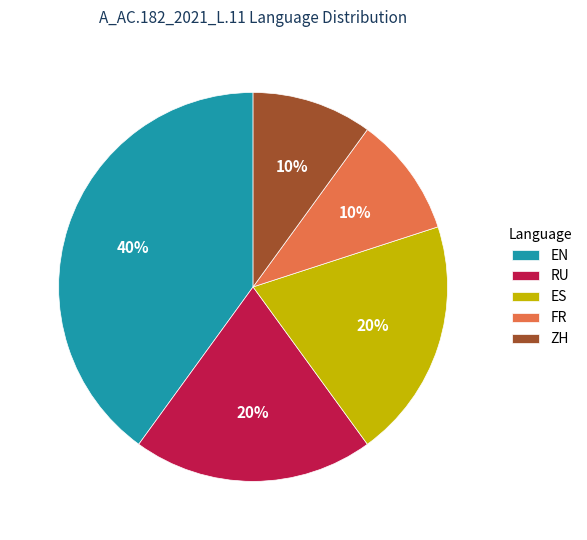

Does any single category account for the majority?

No